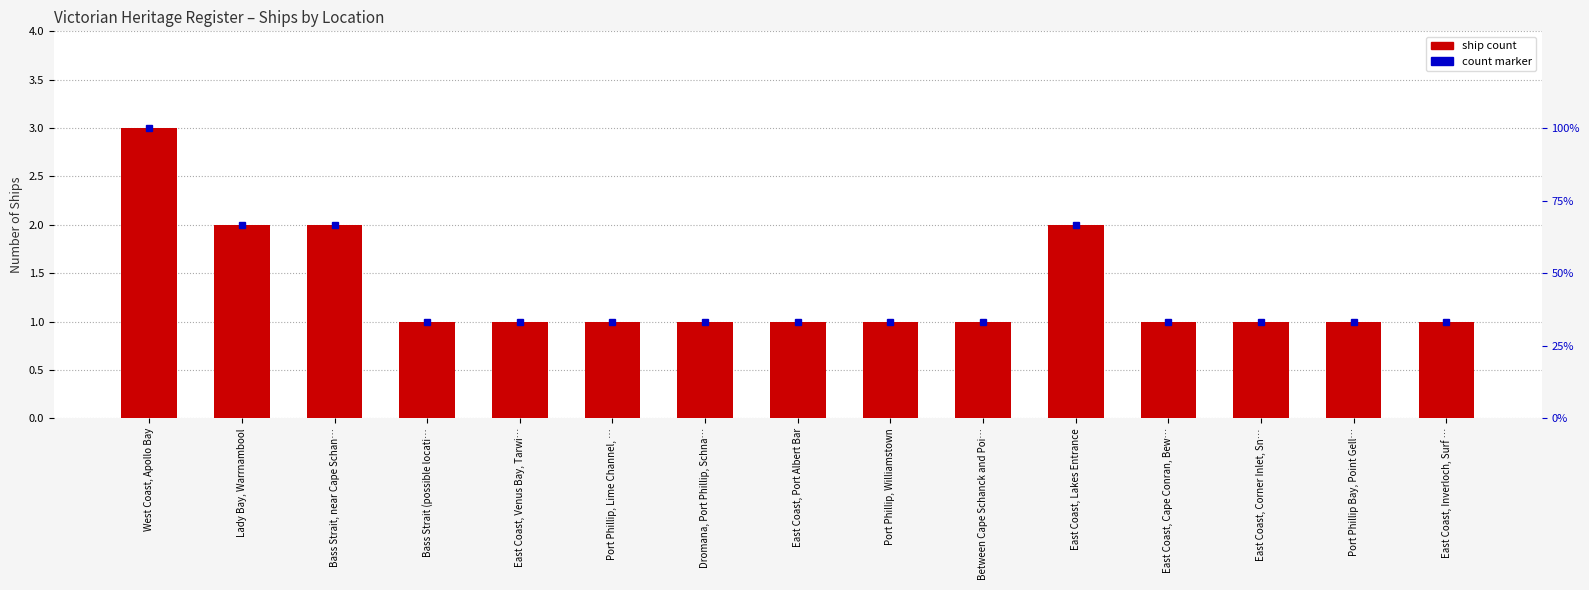

Which label corresponds to the smallest value in the chart?

Bass Strait (possible locati…